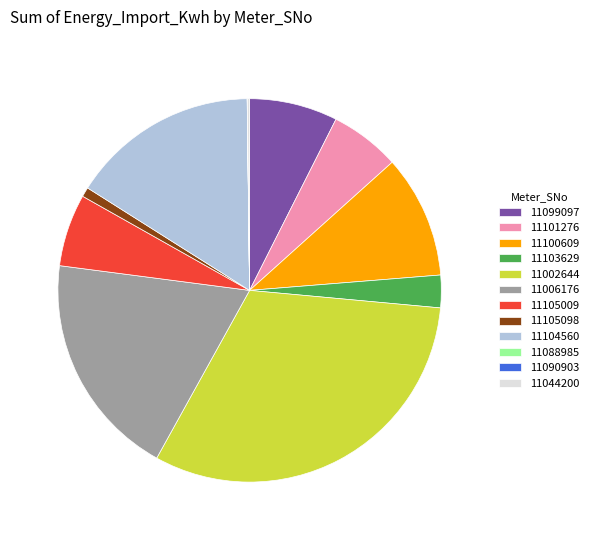

What is the largest slice in the pie chart?

11002644